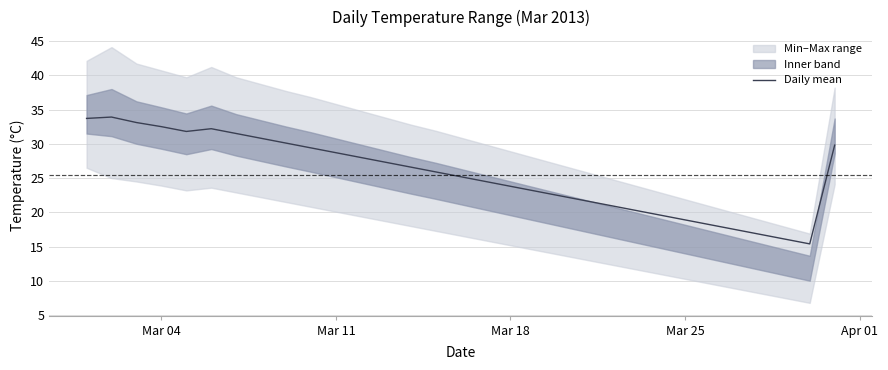

Reading right to left, transcribe all the data shown in this chart.

29.8	15.4	16.1	16.8	17.5	18.2	18.9	19.6	20.3	21.0	21.7	22.4	23.1	23.8	24.5	25.2	25.9	26.6	27.3	28.0	28.7	29.4	30.1	30.8	31.5	32.2	31.8	32.5	33.1	33.9	33.7